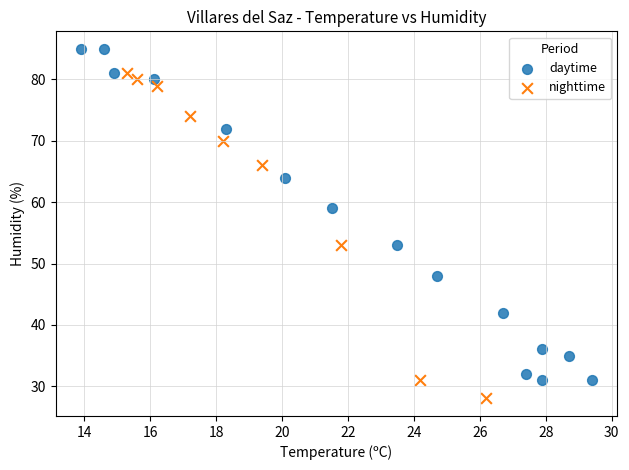

Which series reaches the maximum Y coordinate?

daytime